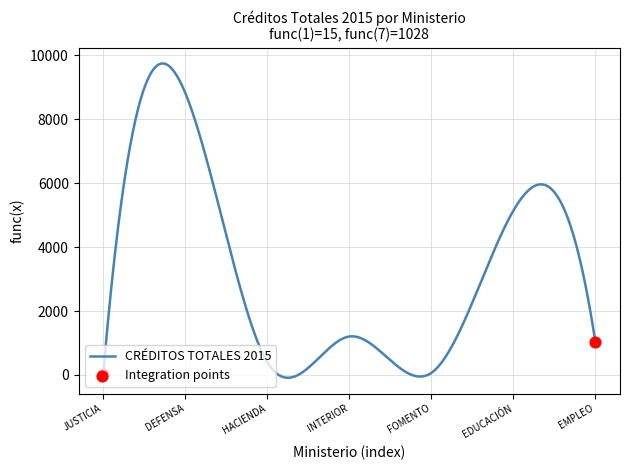

What is the maximum value shown in the chart?

9740.5